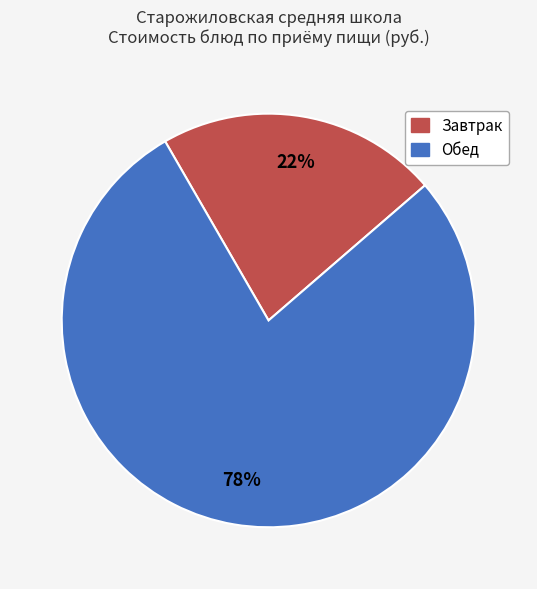

To the nearest percent, what is the average slice percentage?

50%